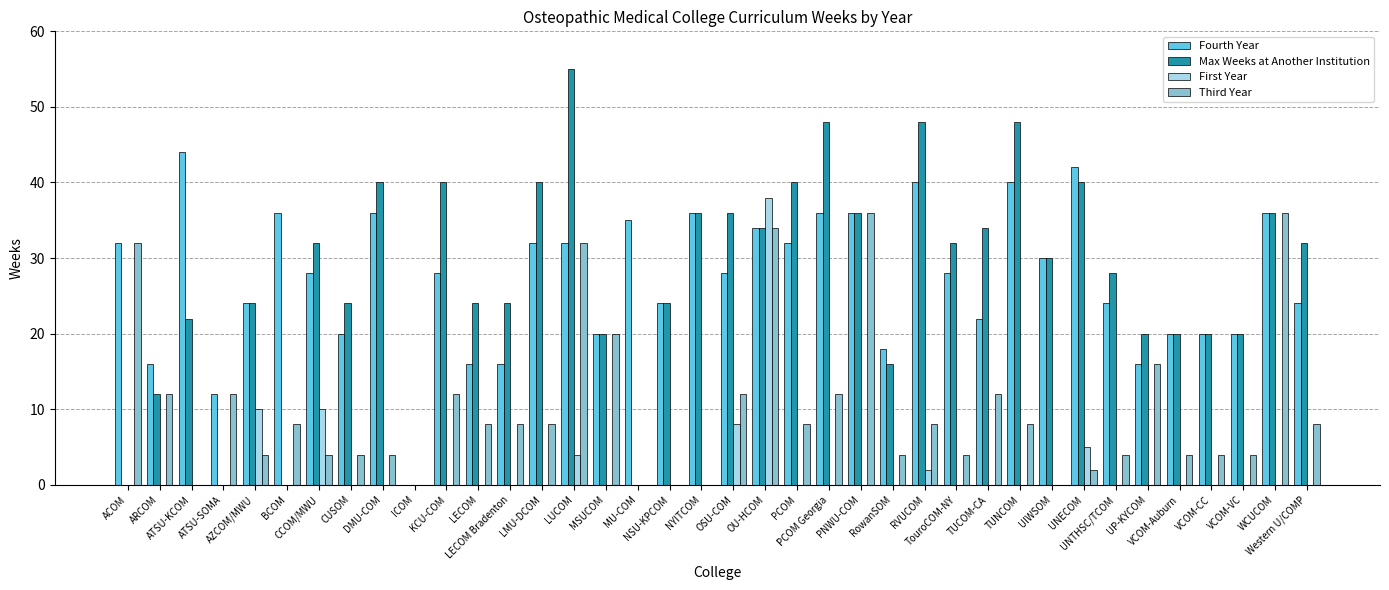

What are all the series names shown in the legend?

Fourth Year, Max Weeks at Another Institution, First Year, Third Year